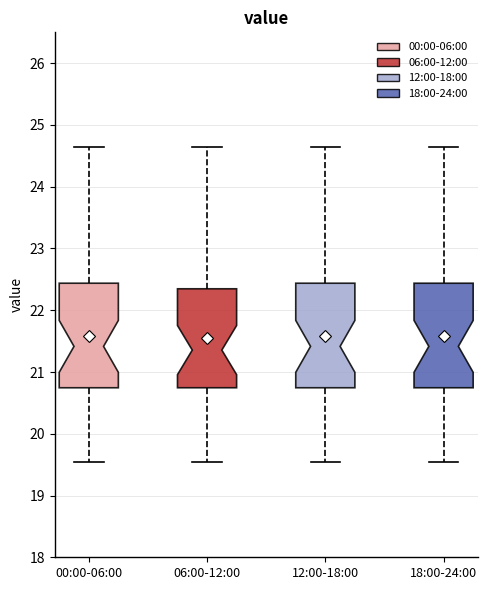

Reading left to right, transcribe this box plot: for each box, give where its median line is, the range the box spans, and where its two whiskers end, as read against the y-axis. The values are not printed on the chart, so give them approximately, as read against the axis.

00:00-06:00: median 21.4, box 20.7 to 22.4, whiskers 19.6 to 24.7
06:00-12:00: median 21.4, box 20.7 to 22.3, whiskers 19.6 to 24.7
12:00-18:00: median 21.4, box 20.7 to 22.4, whiskers 19.6 to 24.7
18:00-24:00: median 21.4, box 20.7 to 22.4, whiskers 19.6 to 24.7